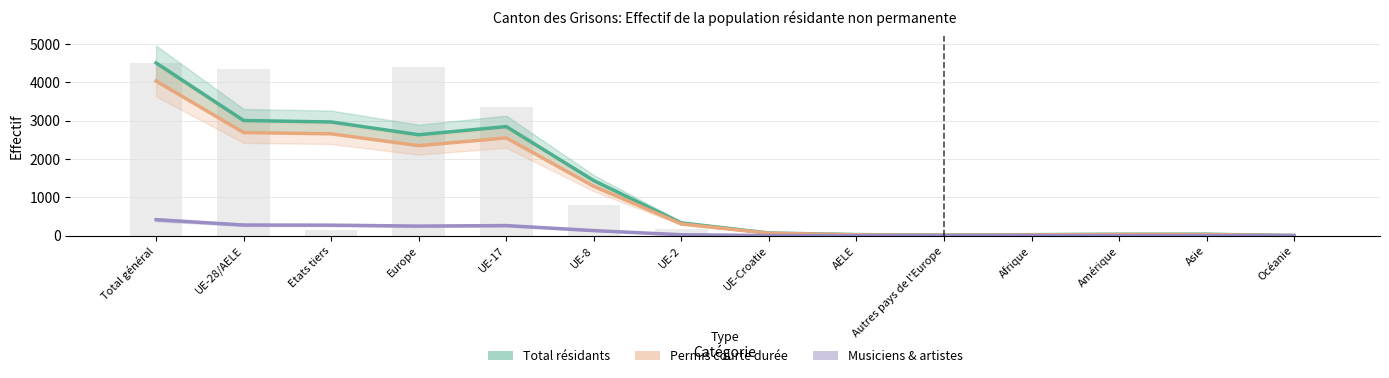

What are all the series names shown in the legend?

Total résidants, Permis courte durée, Musiciens & artistes